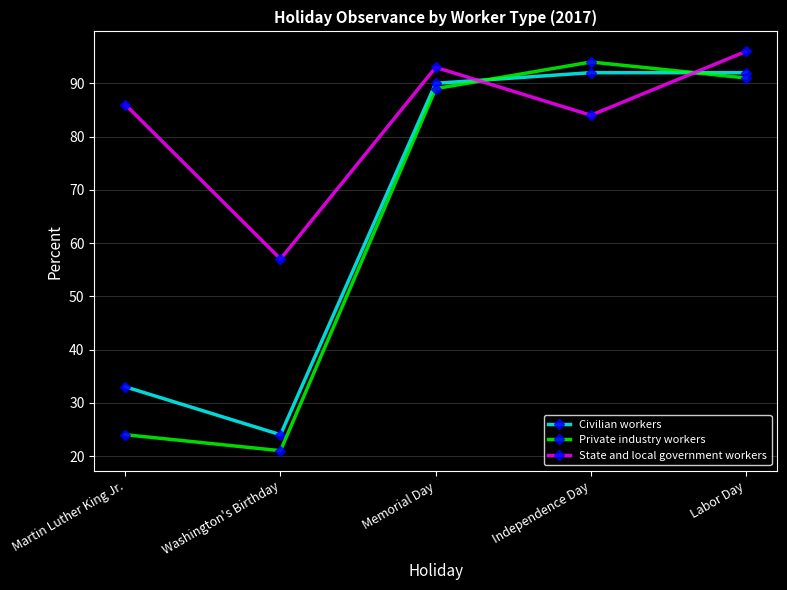

Where do Private industry workers and Civilian workers first cross each other?

Memorial Day and Independence Day